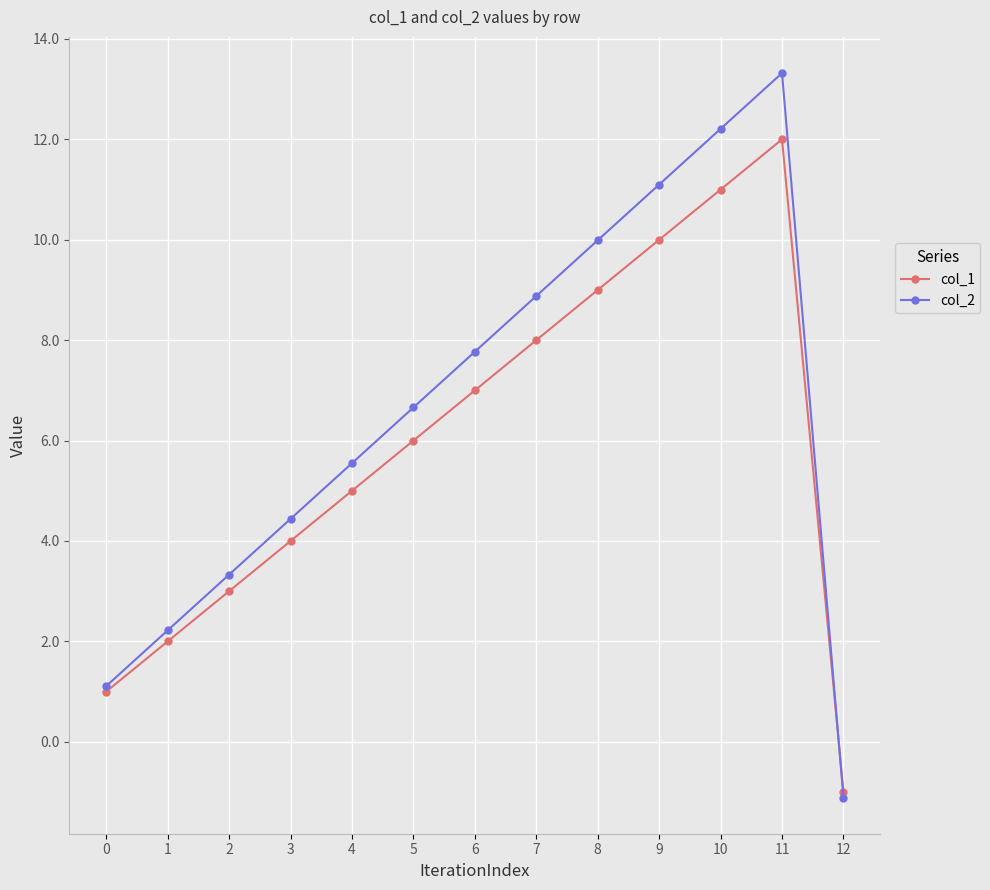

Is it true that col_1 equals 9.1 at 5?

False